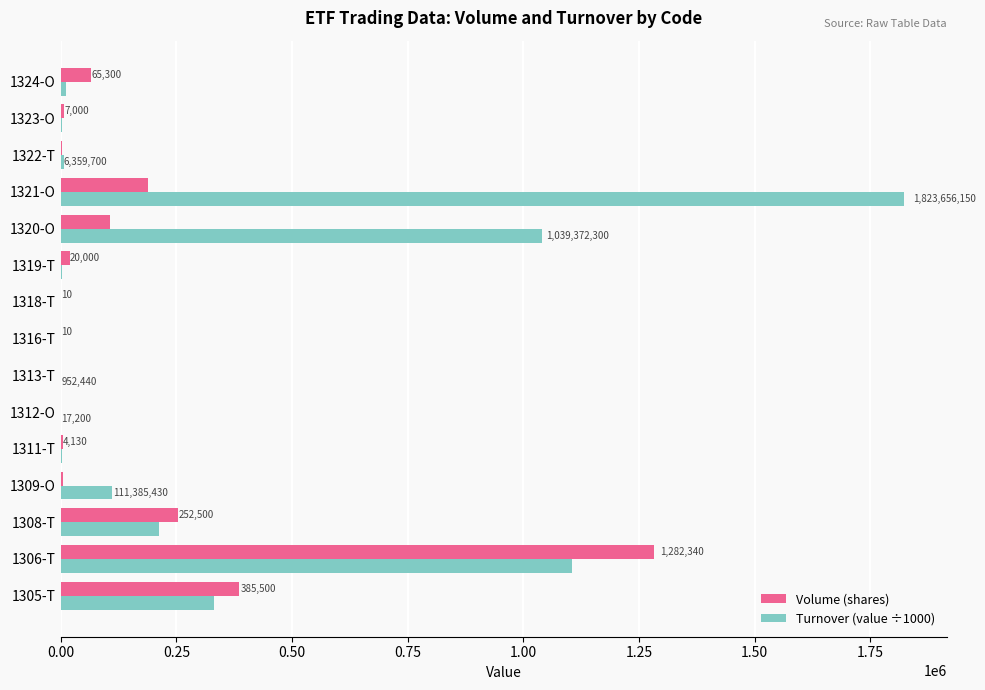

Between 1319-T and 1322-T, which series saw the biggest shift?

Volume (shares)